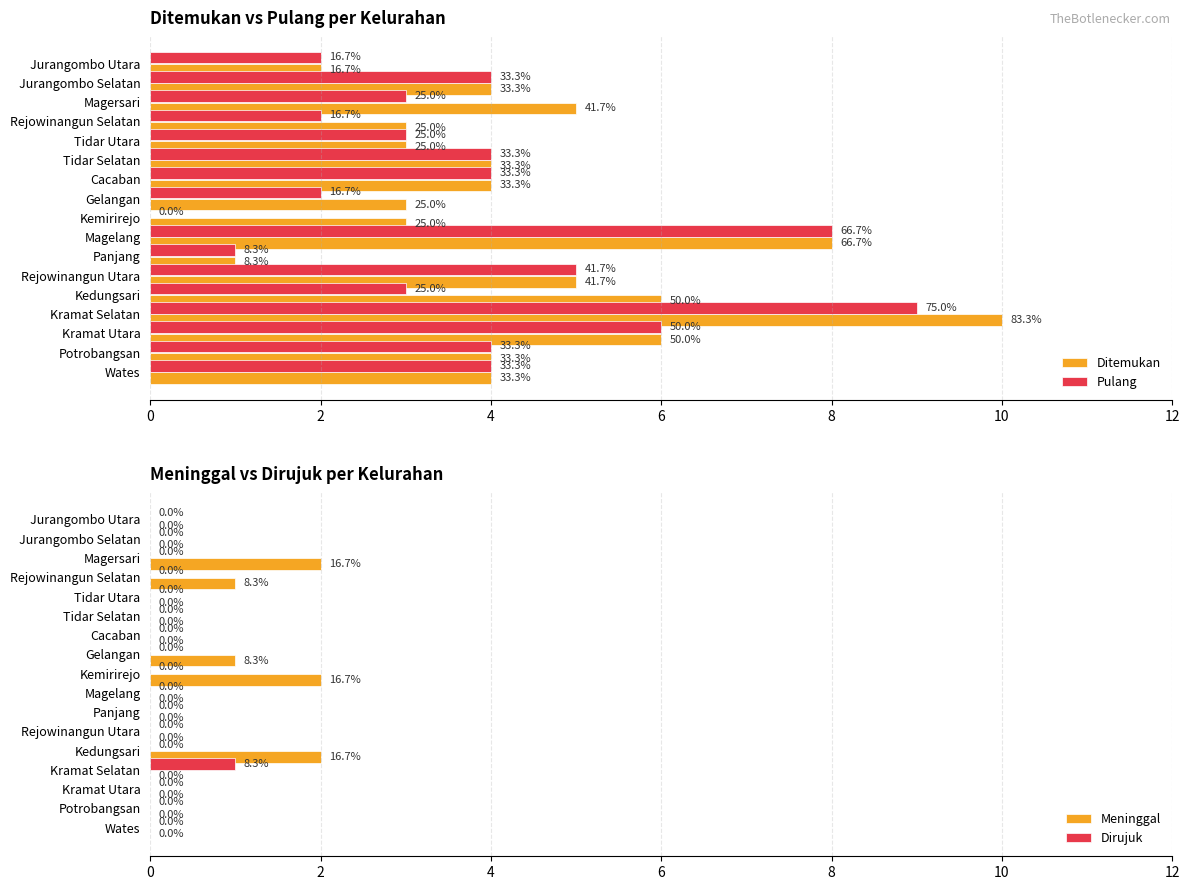

What is the difference between the Meninggal values at Gelangan and Panjang?

1